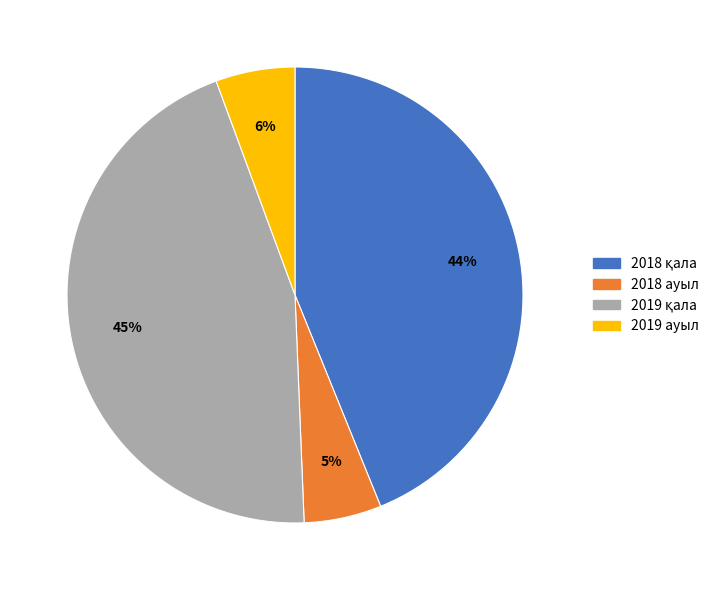

Is there any slice that represents more than half of the pie?

No